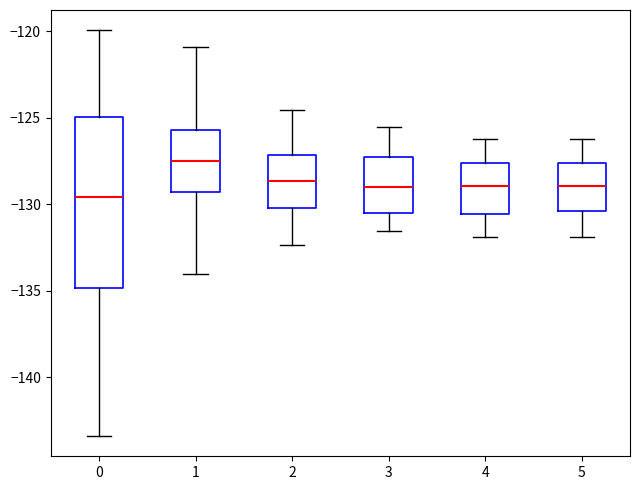

Comparing the boxes themselves (not the whiskers), which one is the tallest?

0